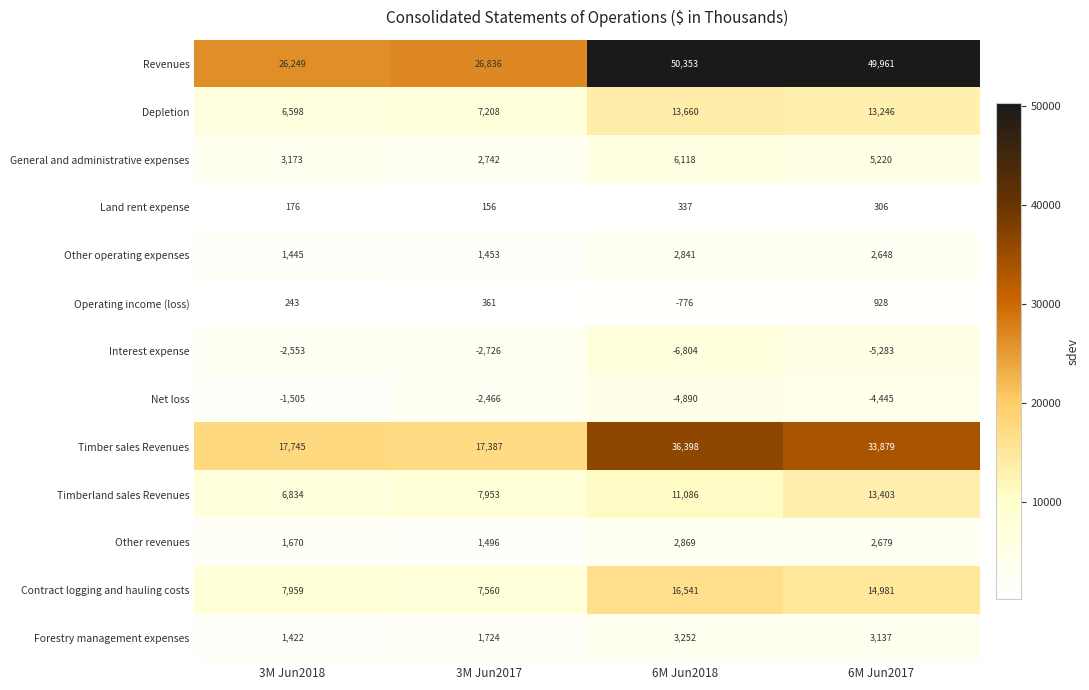

Between 6M Jun2018 and 6M Jun2017, which series saw the biggest shift?

Timber sales Revenues